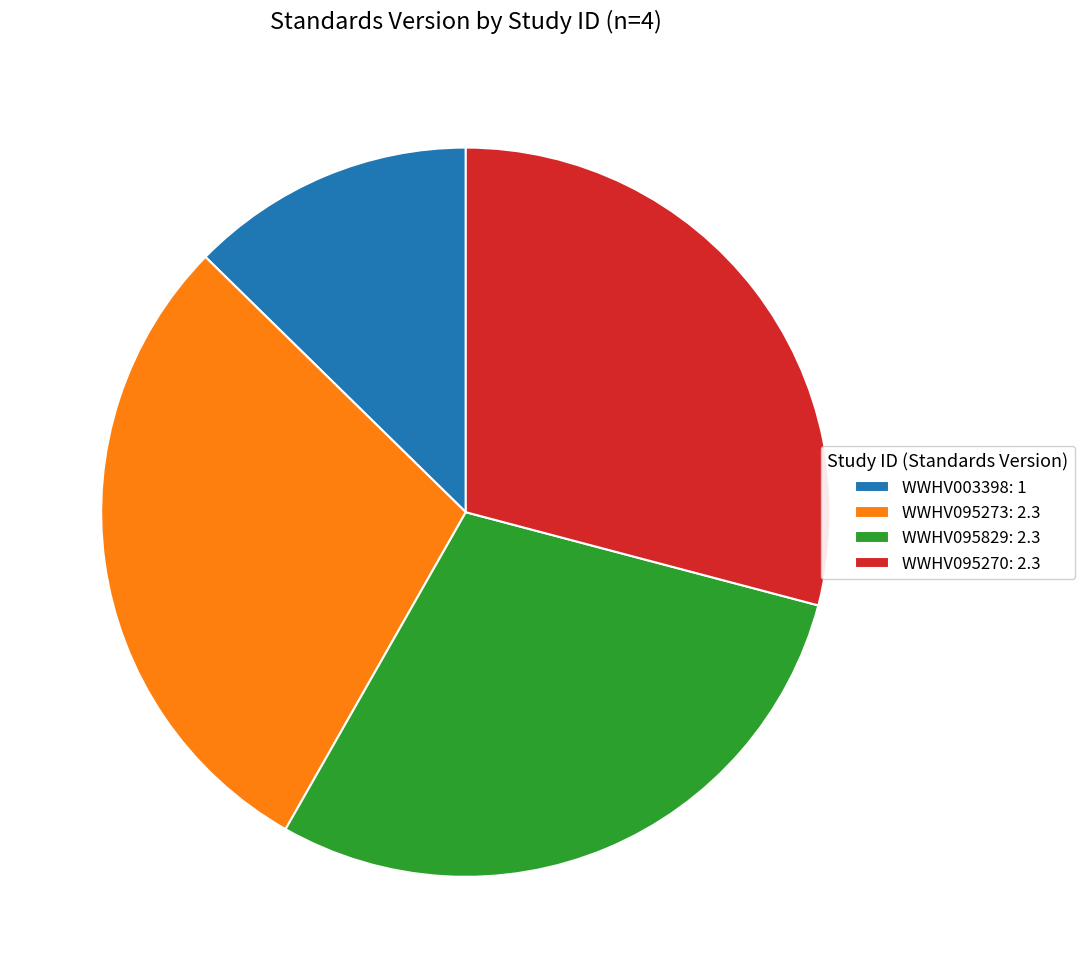

Is the sum of WWHV003398: 1 and WWHV095270: 2.3 greater than half?

No